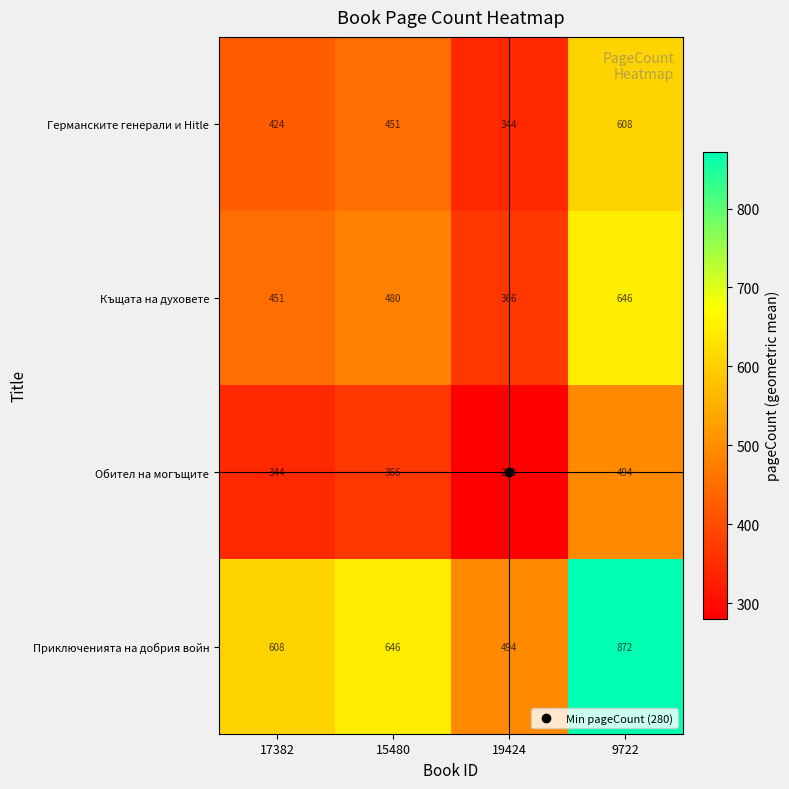

What is the sum of the Къщата на духовете values at 15480 and 17382?

931